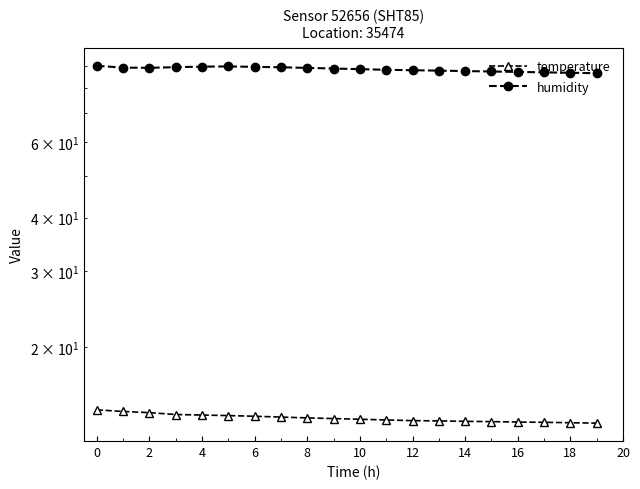

How many values in the humidity series are below 88?

7